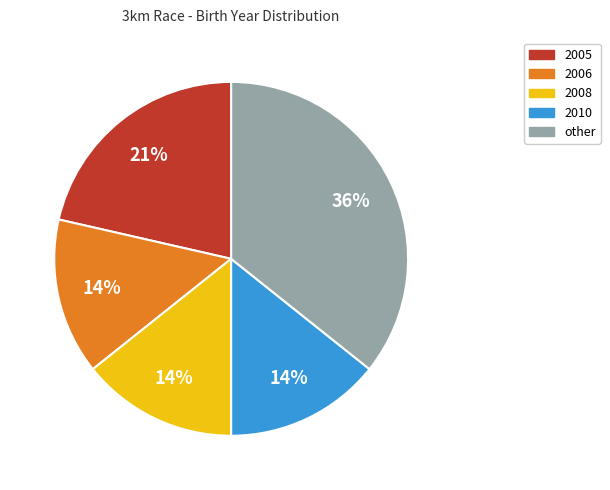

Which category has the biggest portion of the pie?

other